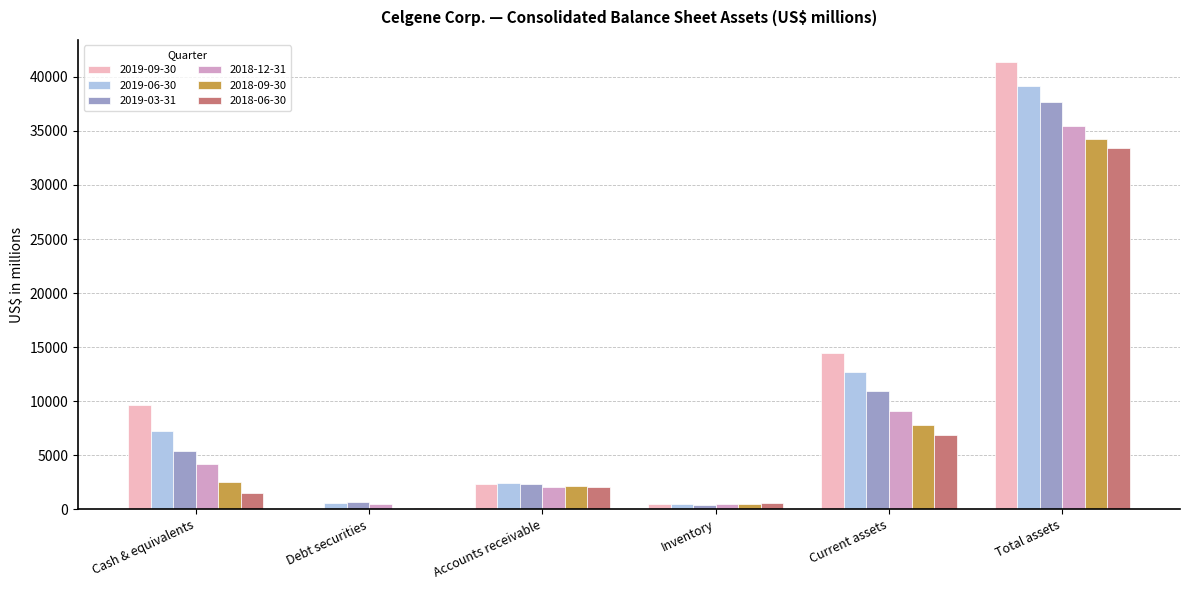

At which label does 2018-09-30 reach its peak?

Total assets